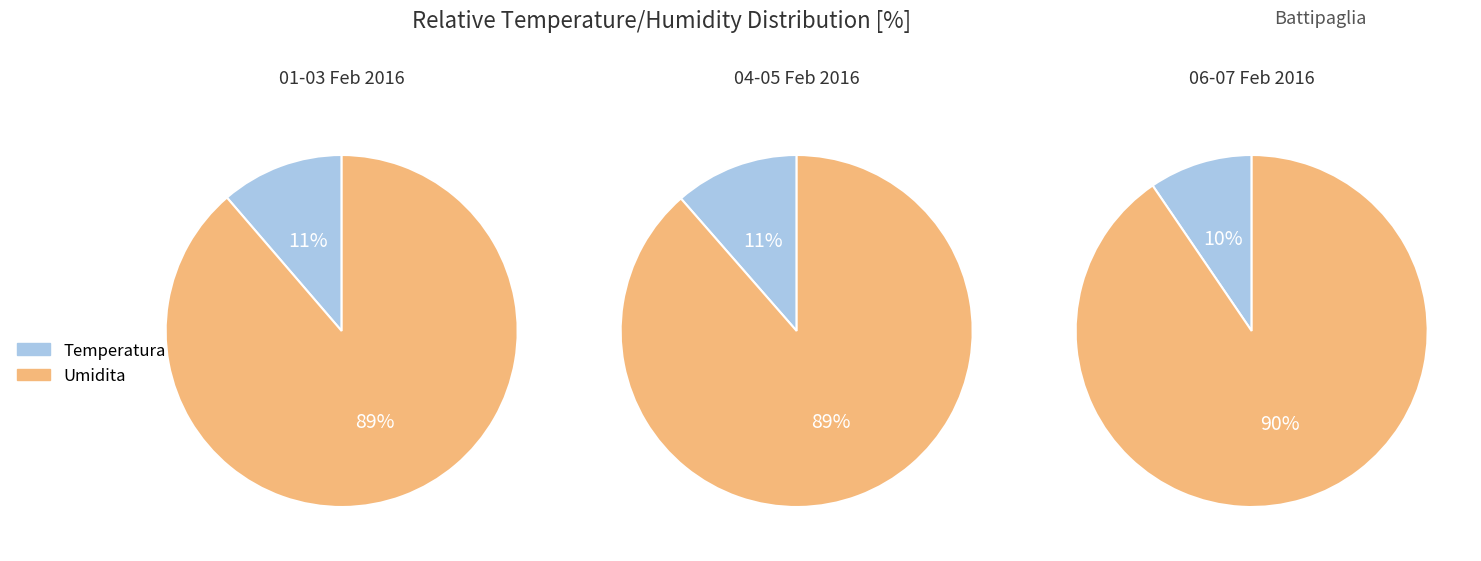

Rank the series by their maximum value, from lowest to highest.

Temperatura media (MED), Umidita media (MED) %